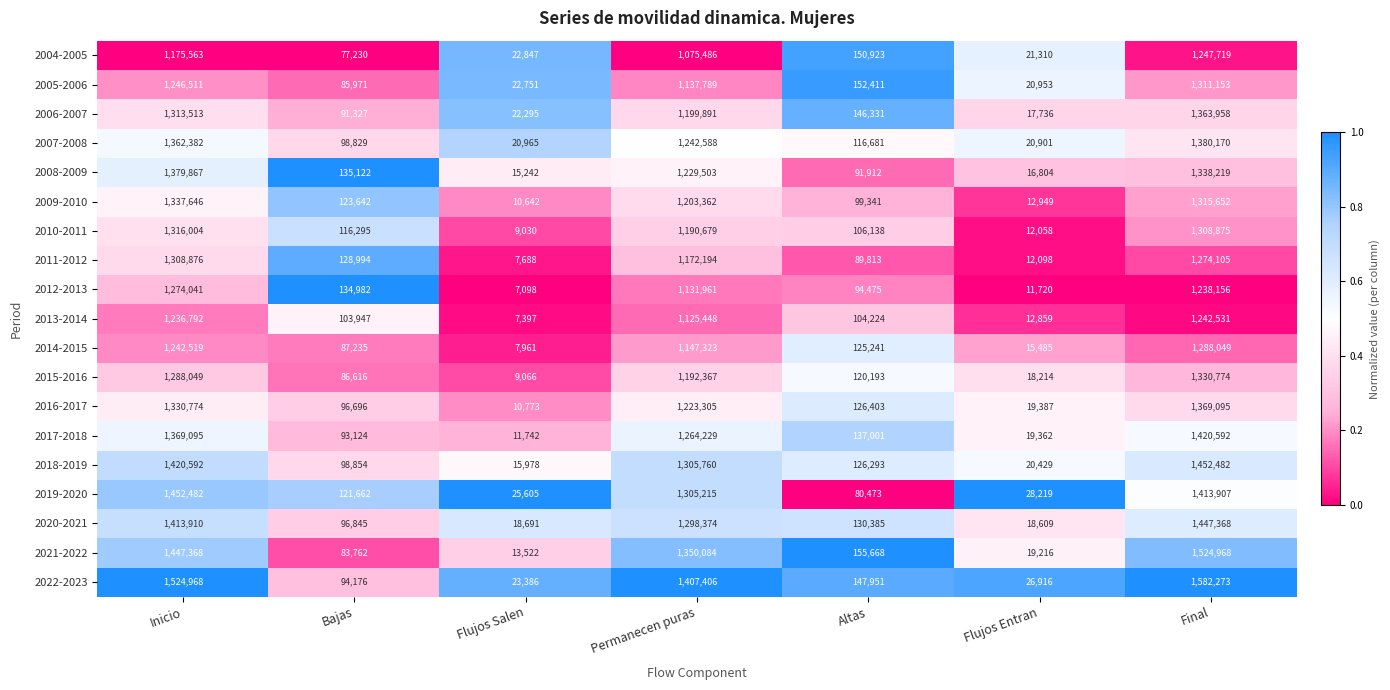

At which label does 2014-2015 reach its minimum?

Flujos Salen